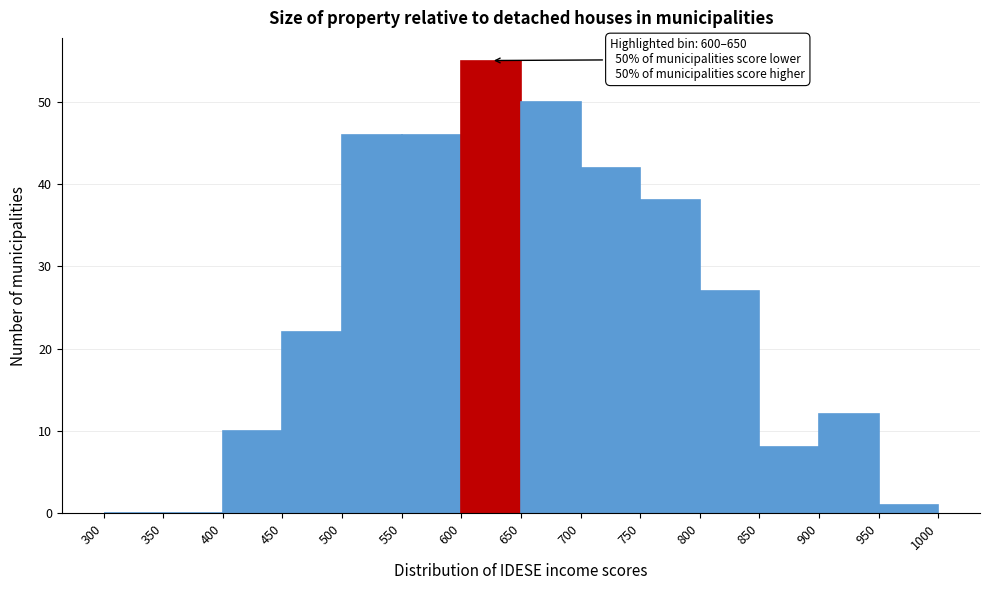

Which range on the x-axis has the tallest bar?

600 to 650